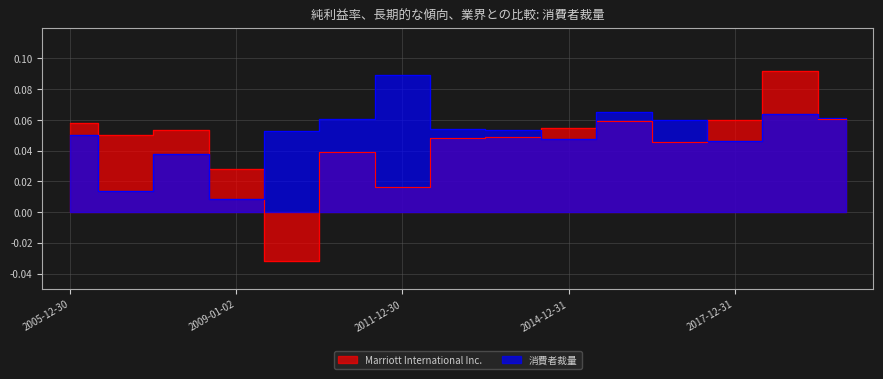

How many times do Marriott International Inc. and 消費者裁量 cross each other?

5